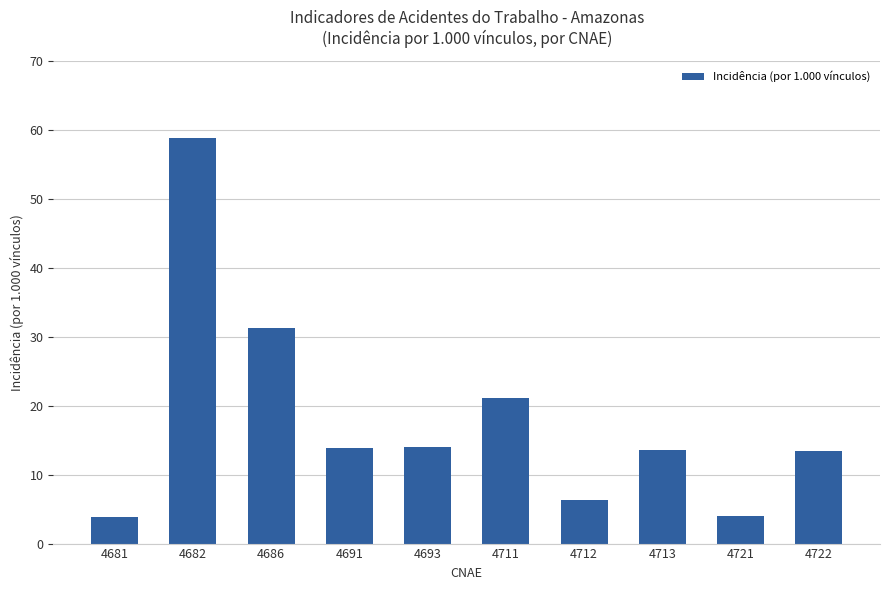

Where does the data first go above 13?

4682